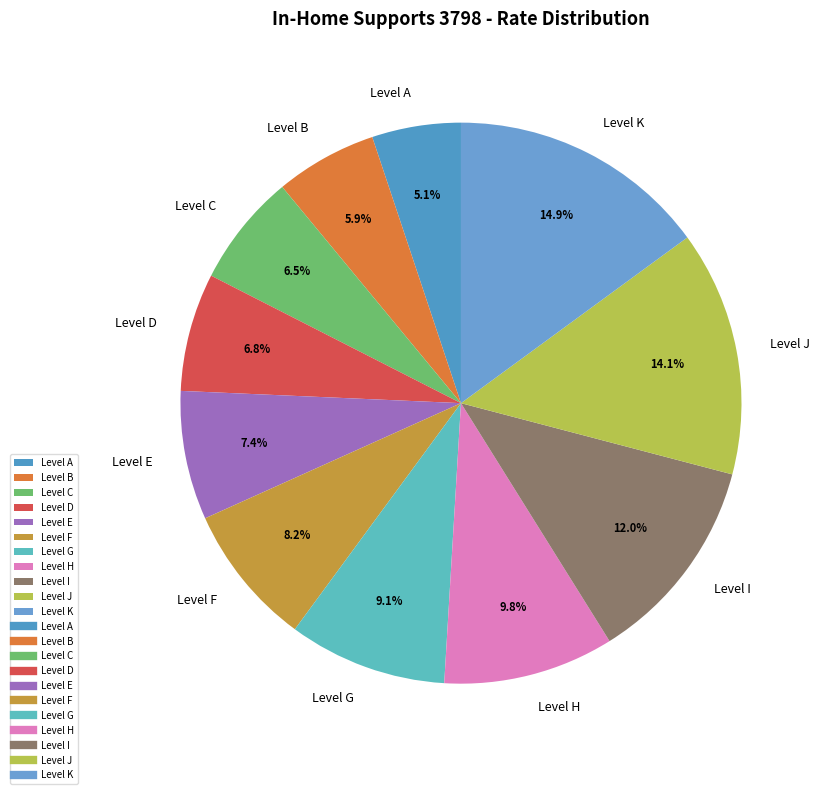

What percentage is NOT represented by Level D?

93.2%